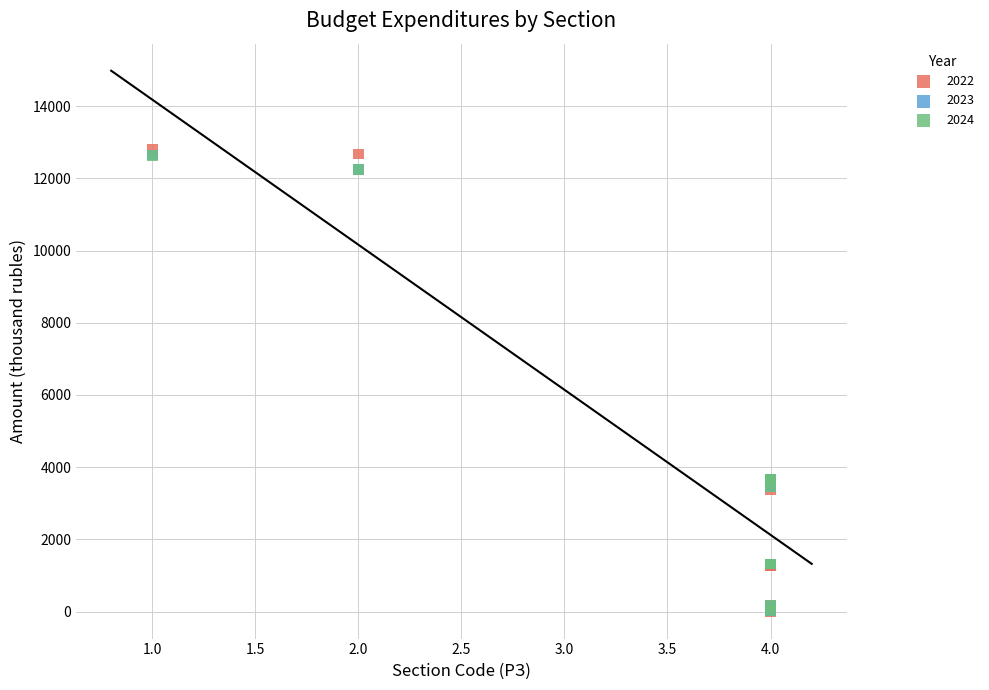

Which series has the largest Y range (max minus min)?

2022